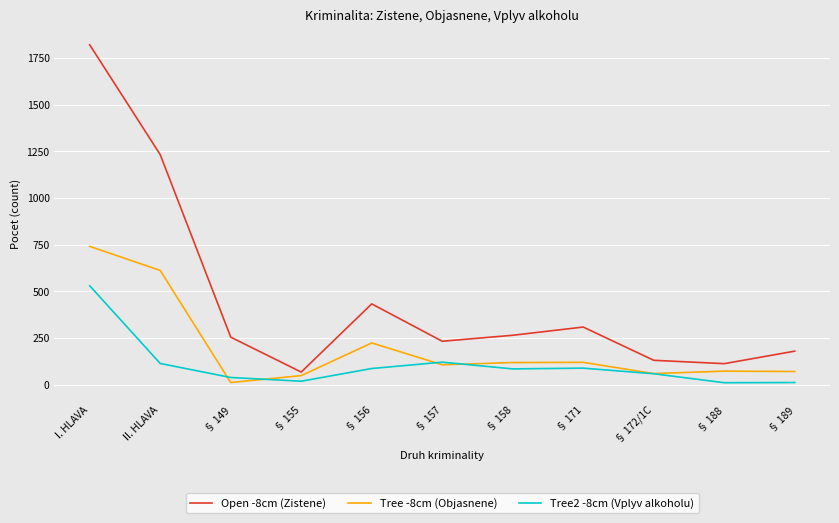

Is this an area chart (filled region under the line)?

No